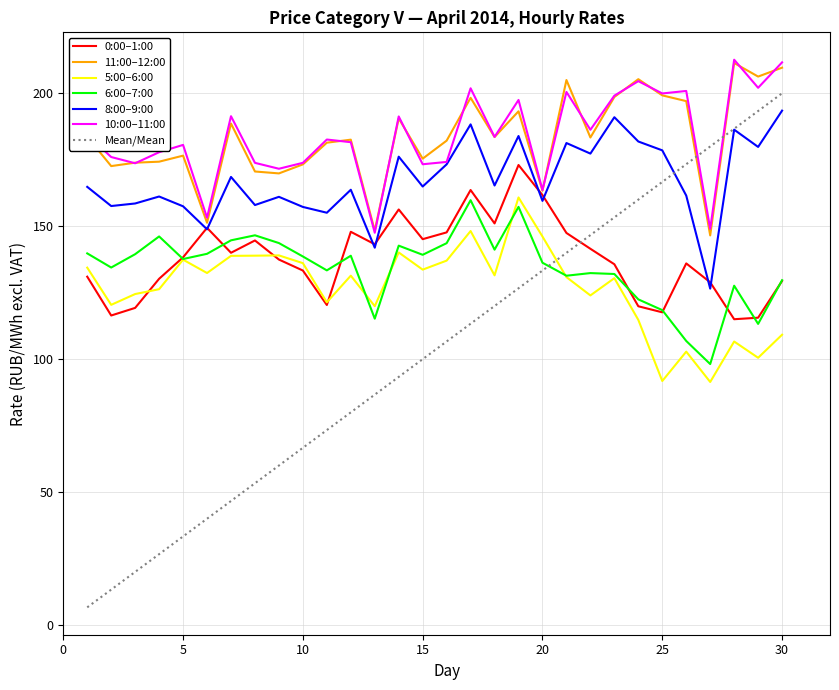

True or false: 10:00–11:00 and 6:00–7:00 intersect in this chart.

False